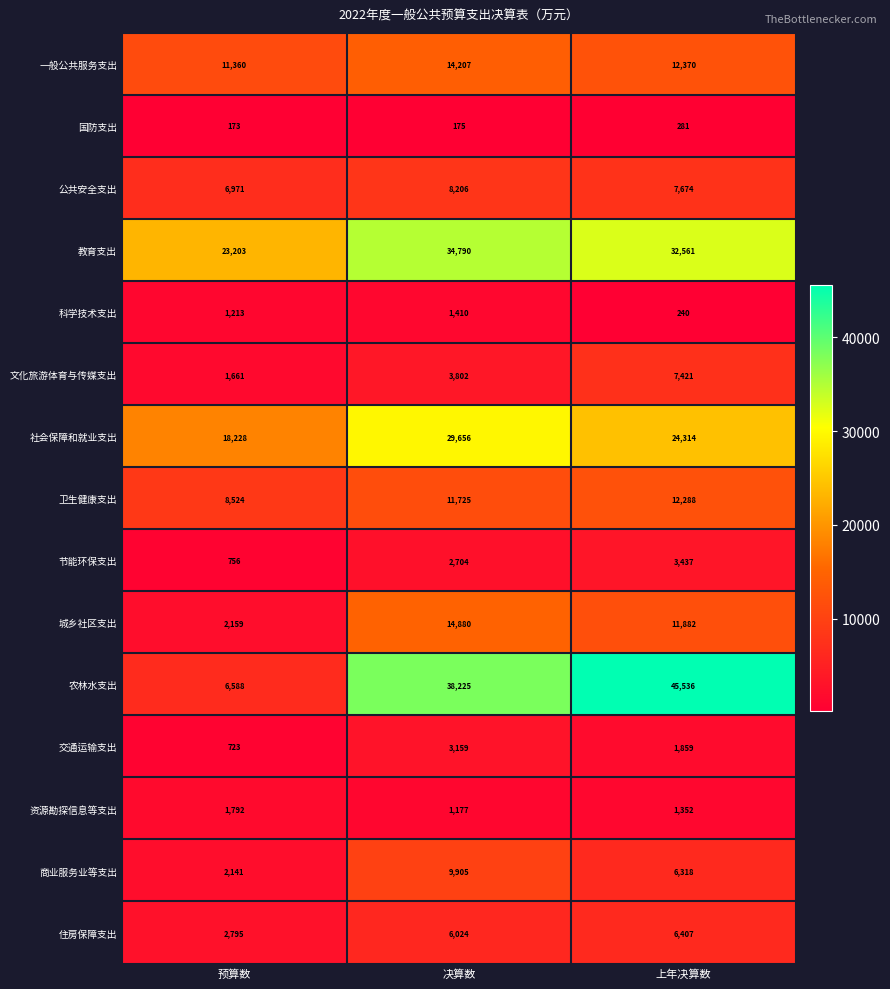

Count the 文化旅游体育与传媒支出 values in the range 1661 to 7421.

3